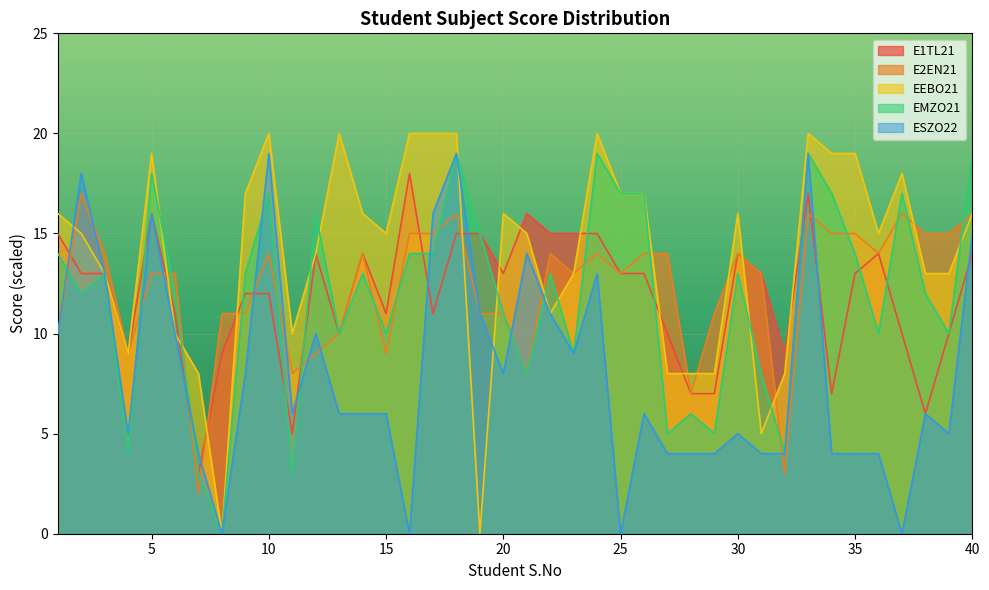

Which series has the largest range (max minus min)?

EEBO21